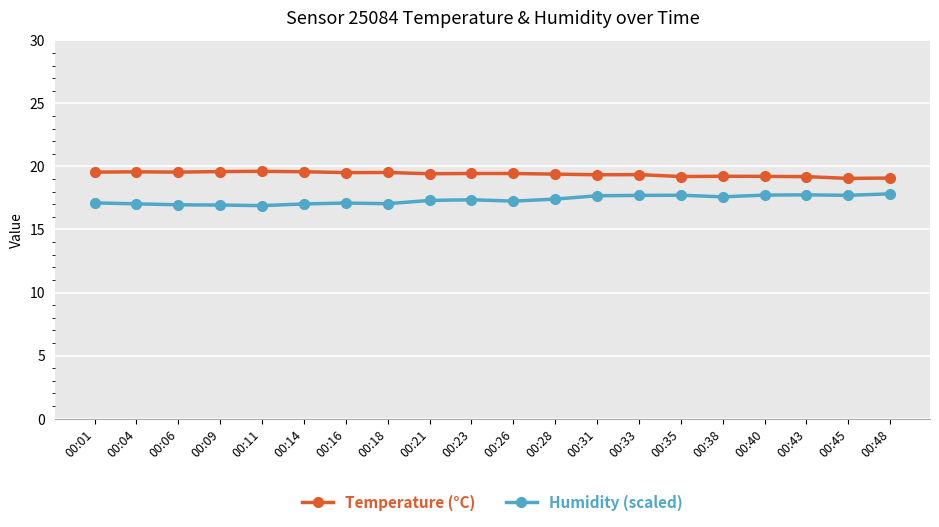

What is the value of the Humidity (scaled) point at the 13th from the left?

17.7